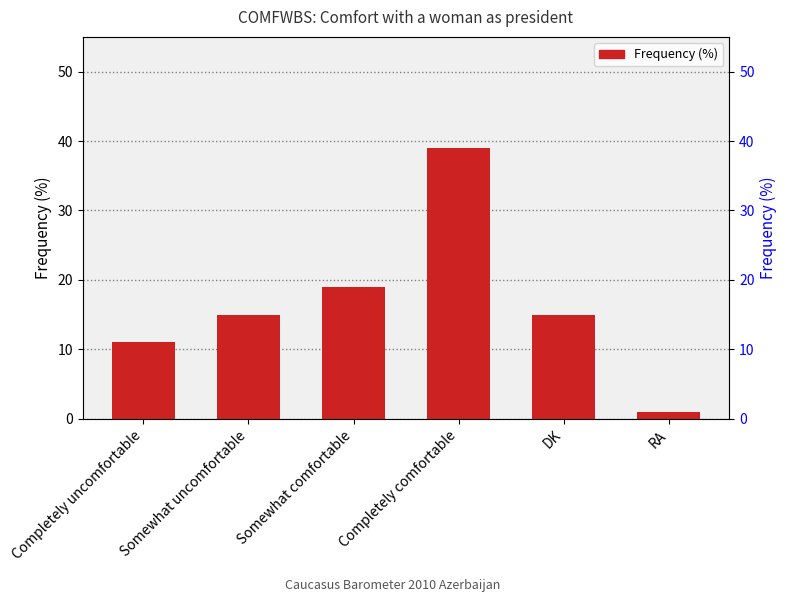

The chart shows a value of 0 at RA. True or false?

False